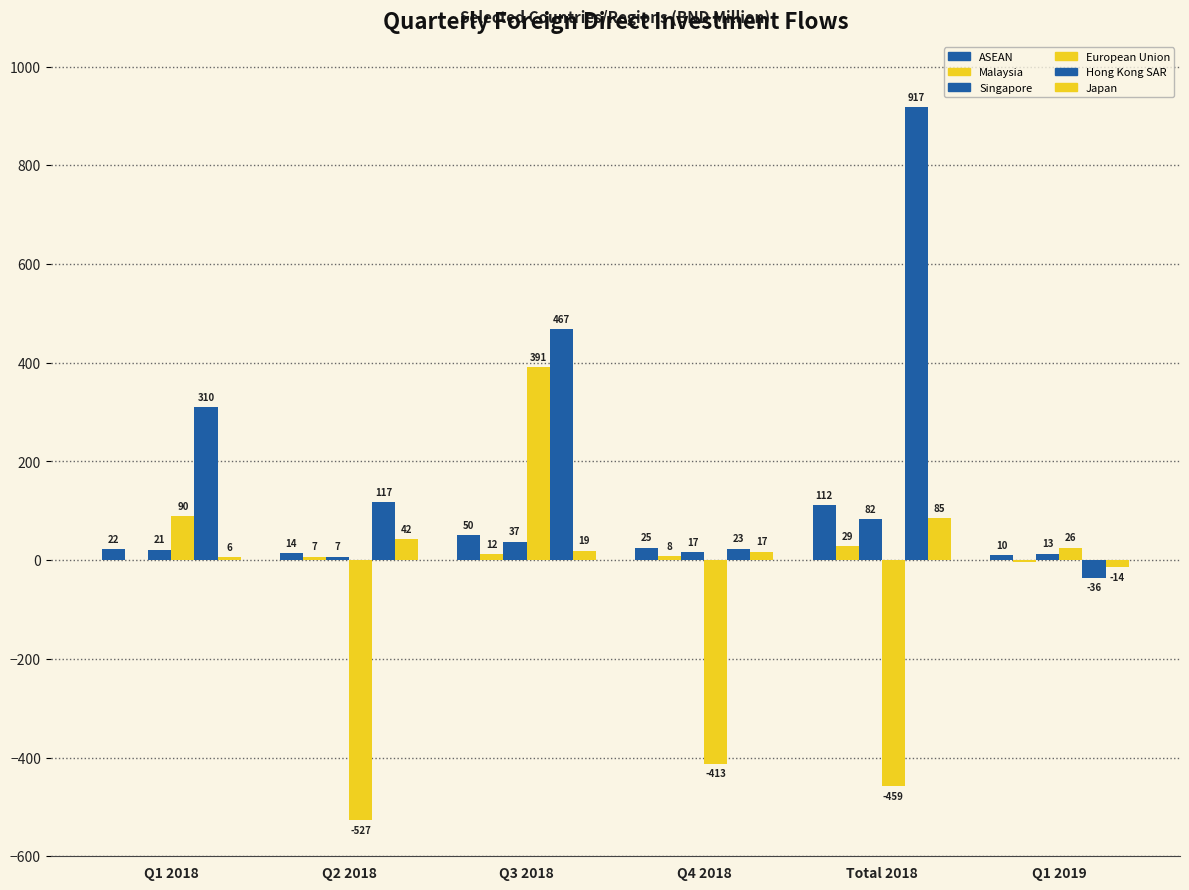

The value of ASEAN at Q1 2019 is 16.4. True or false?

False